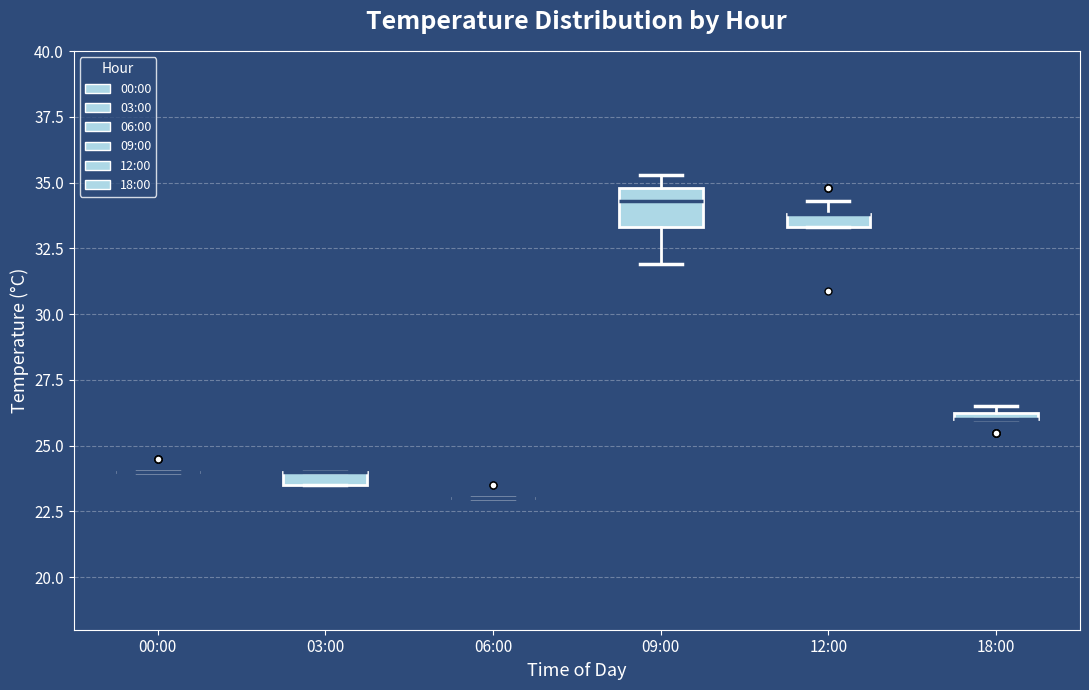

Where is the upper edge of the box for 03:00 on the y-axis? The values are not printed on the chart, so give them approximately, as read against the axis.

24.0